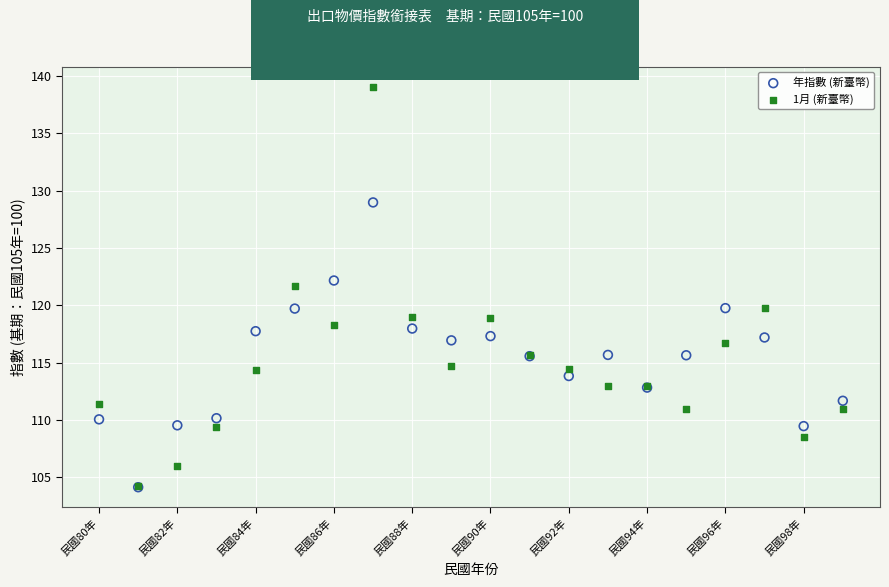

Across all series, what Y value is closest to 121?

121.7